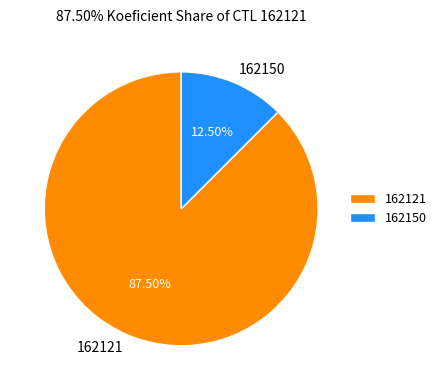

What percentage do 162150 and 162121 together represent?

100.0%